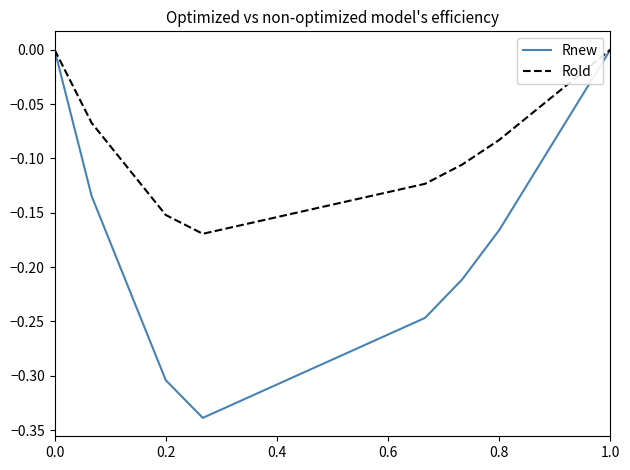

Rank the series by their average value, from highest to lowest.

Rold, Rnew